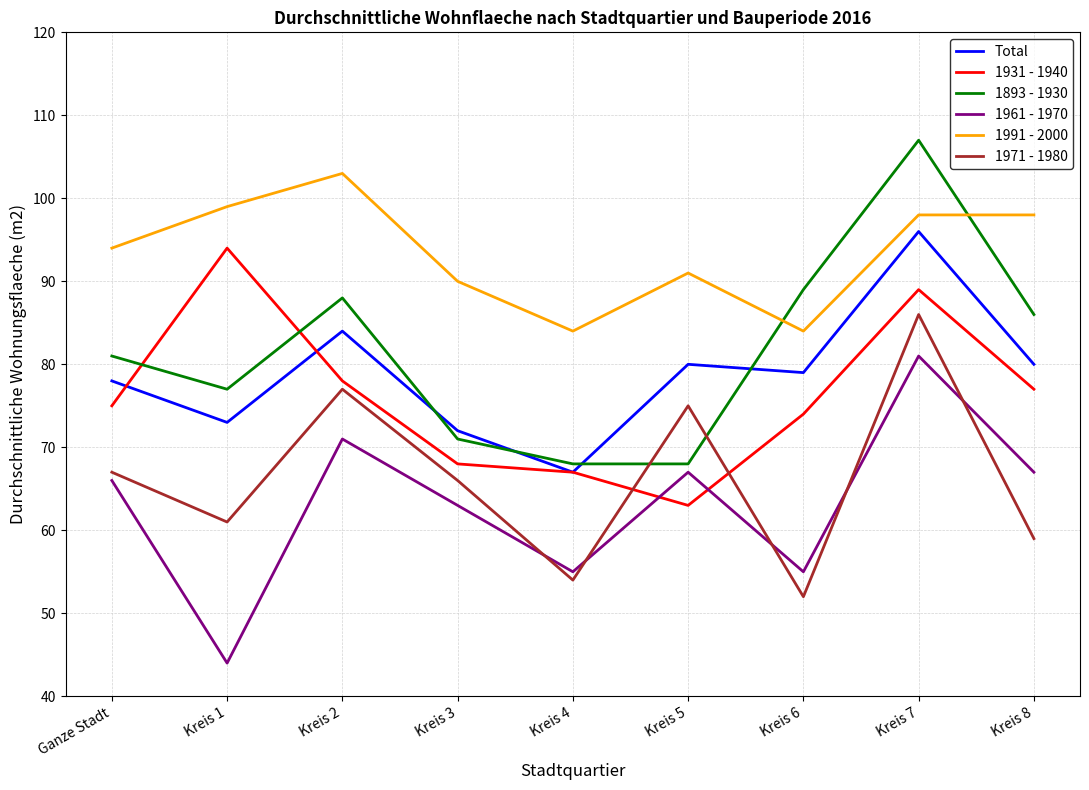

Reading left to right, what are all the values shown in this chart?

Total: 78	73	84	72	67	80	79	96	80
1931 - 1940: 75	94	78	68	67	63	74	89	77
1893 - 1930: 81	77	88	71	68	68	89	107	86
1961 - 1970: 66	44	71	63	55	67	55	81	67
1991 - 2000: 94	99	103	90	84	91	84	98	98
1971 - 1980: 67	61	77	66	54	75	52	86	59